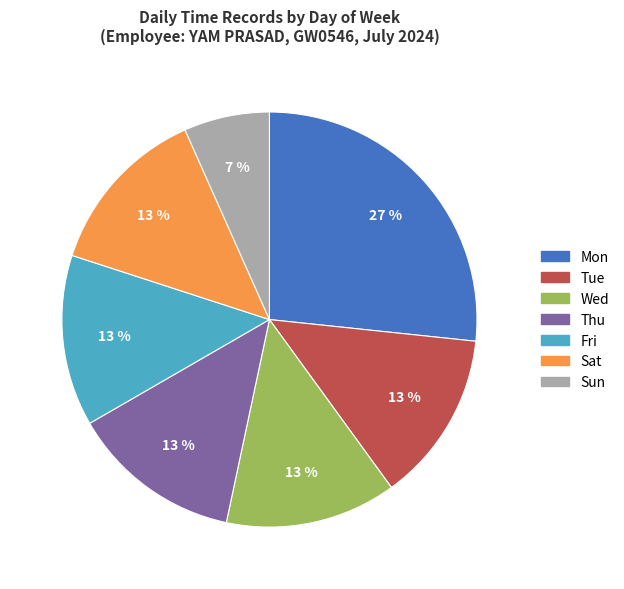

Is the sum of Tue and Thu greater than half?

No